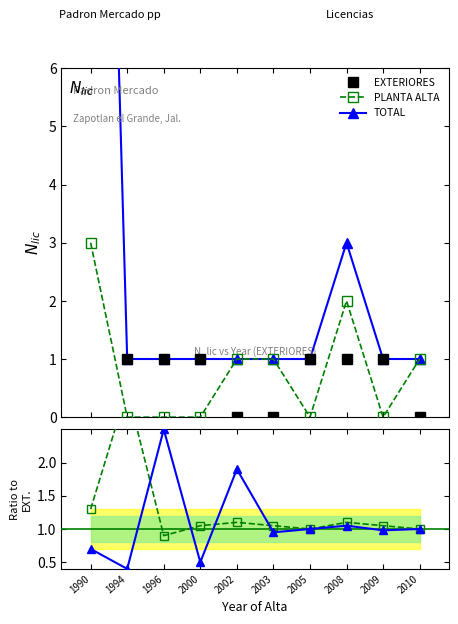

The value of TOTAL ratio at 2000 is 0.9. True or false?

False